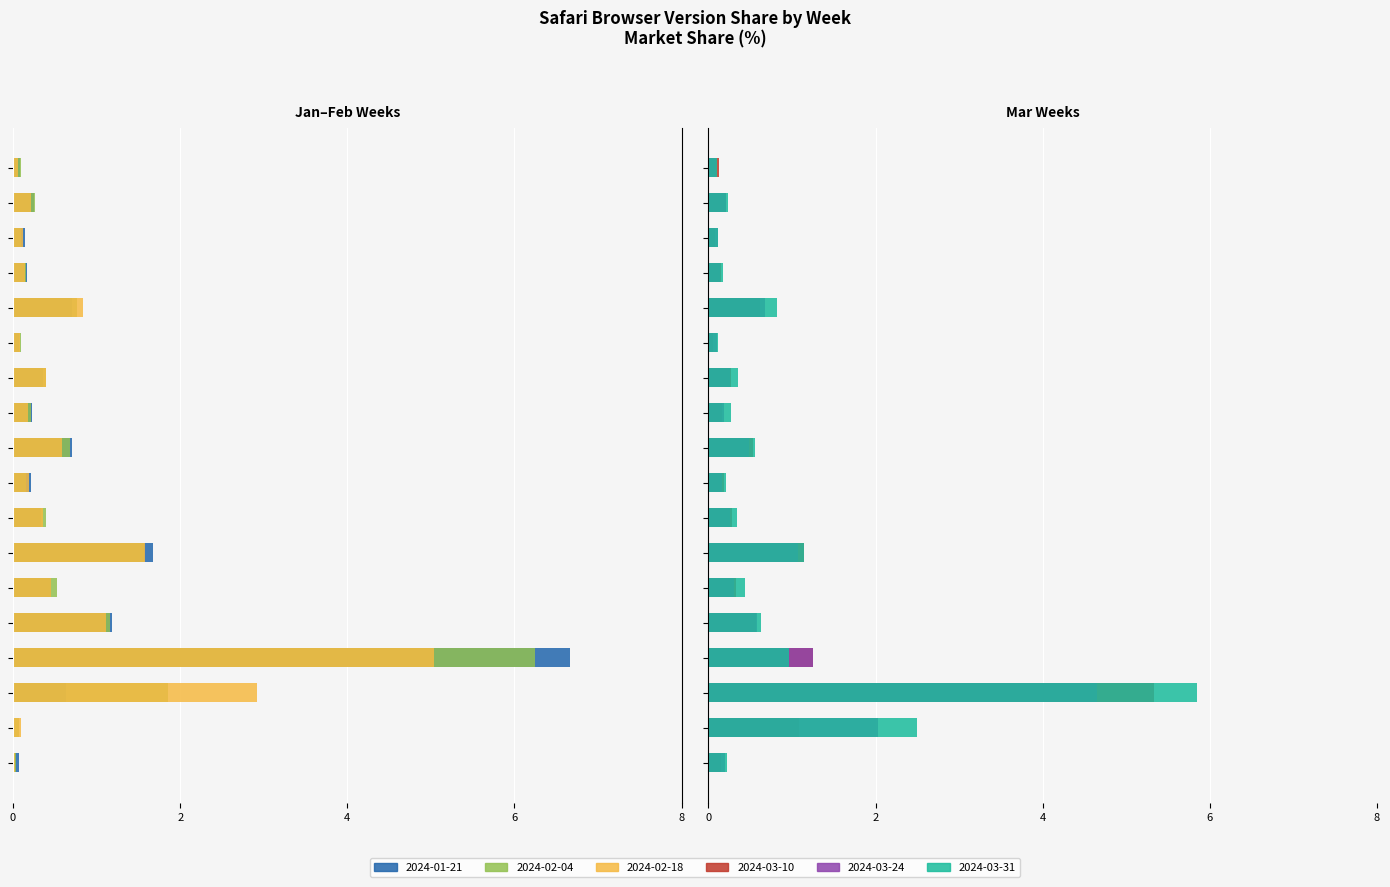

Which series has the largest total across all categories?

2024-03-31